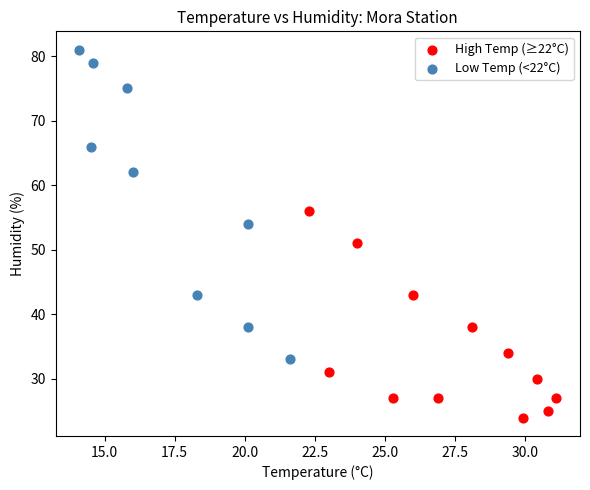

Which series contains the highest Y value?

Low Temp (<22°C)